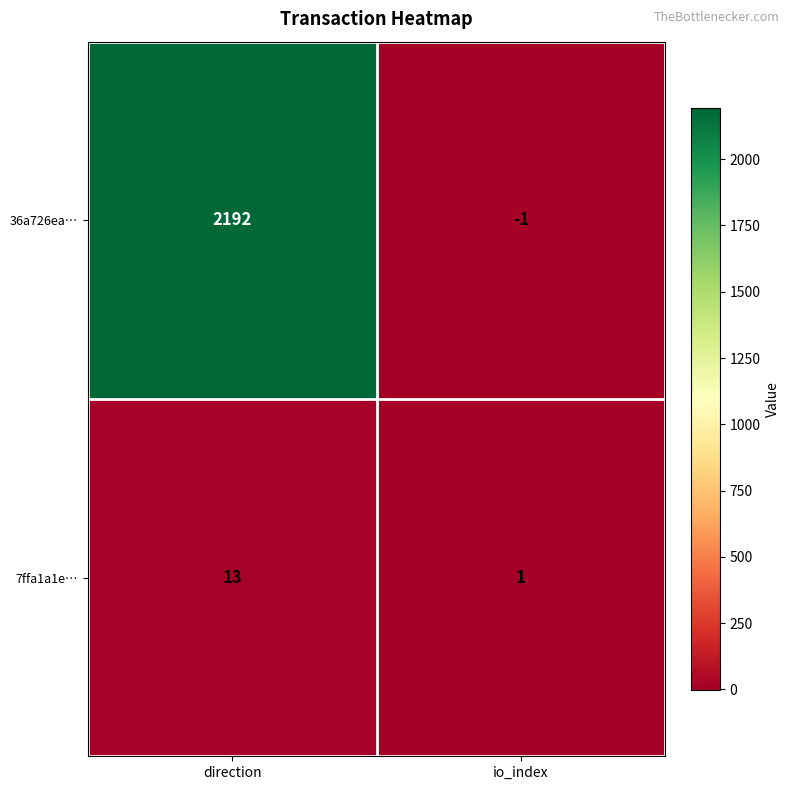

Rank the categories by 7ffa1a1e… value from lowest to highest.

io_index, direction